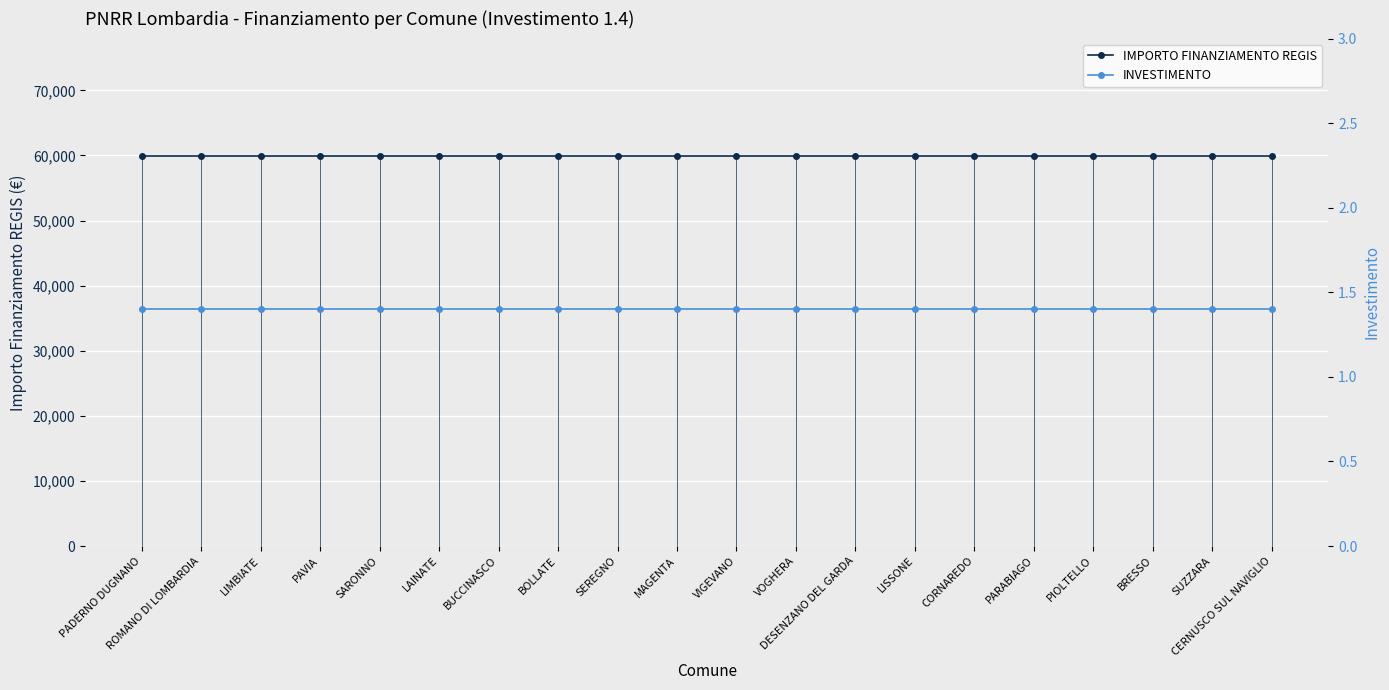

How many categories are shown in the chart?

20